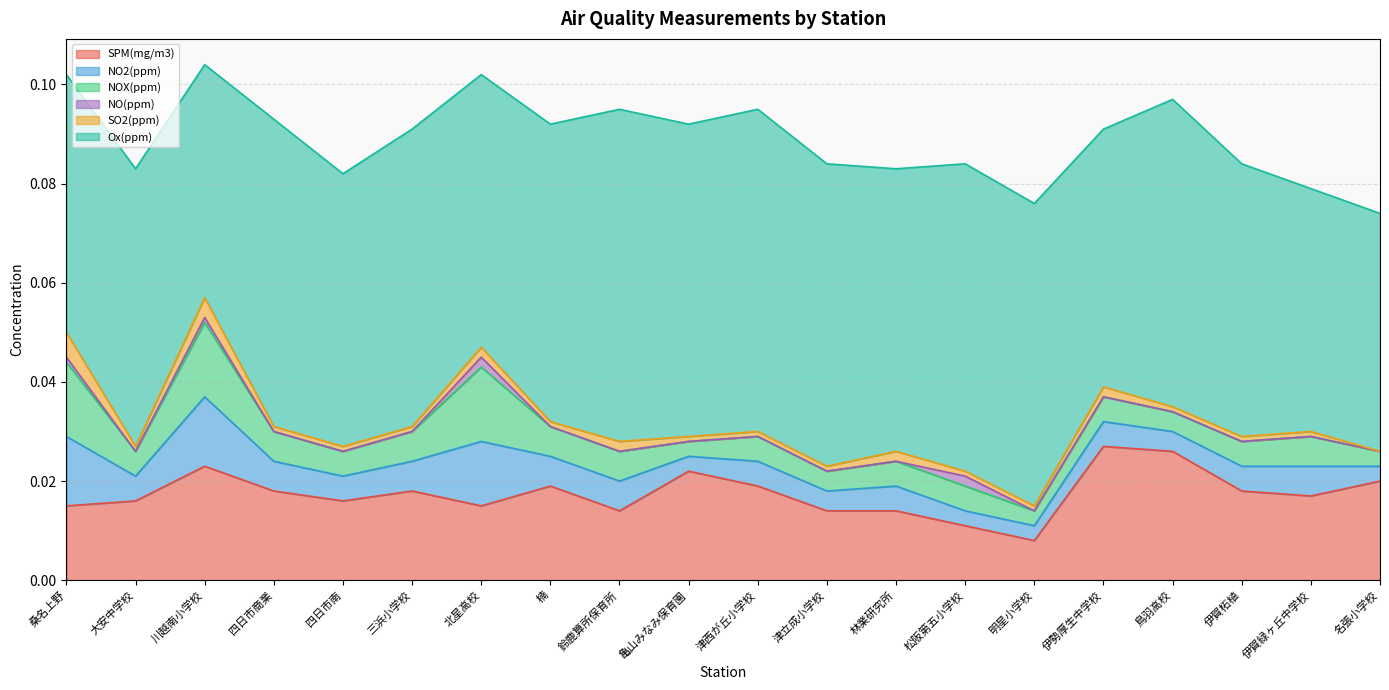

Reading right to left, list all the values displayed in this chart.

SPM(mg/m3): 名張小学校=0.0	伊賀緑ヶ丘中学校=0.0	伊賀柘植=0.0	鳥羽高校=0.0	伊勢厚生中学校=0.0	明星小学校=0.0	松阪第五小学校=0.0	林業研究所=0.0	津立成小学校=0.0	津西が丘小学校=0.0	亀山みなみ保育園=0.0	鈴鹿算所保育所=0.0	楠=0.0	北星高校=0.0	三浜小学校=0.0	四日市南=0.0	四日市商業=0.0	川越南小学校=0.0	大安中学校=0.0	桑名上野=0.0
NO2(ppm): 名張小学校=0.0	伊賀緑ヶ丘中学校=0.0	伊賀柘植=0.0	鳥羽高校=0.0	伊勢厚生中学校=0.0	明星小学校=0.0	松阪第五小学校=0.0	林業研究所=0.0	津立成小学校=0.0	津西が丘小学校=0.0	亀山みなみ保育園=0.0	鈴鹿算所保育所=0.0	楠=0.0	北星高校=0.0	三浜小学校=0.0	四日市南=0.0	四日市商業=0.0	川越南小学校=0.0	大安中学校=0.0	桑名上野=0.0
NOX(ppm): 名張小学校=0.0	伊賀緑ヶ丘中学校=0.0	伊賀柘植=0.0	鳥羽高校=0.0	伊勢厚生中学校=0.0	明星小学校=0.0	松阪第五小学校=0.0	林業研究所=0.0	津立成小学校=0.0	津西が丘小学校=0.0	亀山みなみ保育園=0.0	鈴鹿算所保育所=0.0	楠=0.0	北星高校=0.0	三浜小学校=0.0	四日市南=0.0	四日市商業=0.0	川越南小学校=0.0	大安中学校=0.0	桑名上野=0.0
NO(ppm): 名張小学校=0.0	伊賀緑ヶ丘中学校=0.0	伊賀柘植=0.0	鳥羽高校=0.0	伊勢厚生中学校=0.0	明星小学校=0.0	松阪第五小学校=0.0	林業研究所=0.0	津立成小学校=0.0	津西が丘小学校=0.0	亀山みなみ保育園=0.0	鈴鹿算所保育所=0.0	楠=0.0	北星高校=0.0	三浜小学校=0.0	四日市南=0.0	四日市商業=0.0	川越南小学校=0.0	大安中学校=0.0	桑名上野=0.0
SO2(ppm): 名張小学校=0.0	伊賀緑ヶ丘中学校=0.0	伊賀柘植=0.0	鳥羽高校=0.0	伊勢厚生中学校=0.0	明星小学校=0.0	松阪第五小学校=0.0	林業研究所=0.0	津立成小学校=0.0	津西が丘小学校=0.0	亀山みなみ保育園=0.0	鈴鹿算所保育所=0.0	楠=0.0	北星高校=0.0	三浜小学校=0.0	四日市南=0.0	四日市商業=0.0	川越南小学校=0.0	大安中学校=0.0	桑名上野=0.0
Ox(ppm): 名張小学校=0.0	伊賀緑ヶ丘中学校=0.0	伊賀柘植=0.1	鳥羽高校=0.1	伊勢厚生中学校=0.1	明星小学校=0.1	松阪第五小学校=0.1	林業研究所=0.1	津立成小学校=0.1	津西が丘小学校=0.1	亀山みなみ保育園=0.1	鈴鹿算所保育所=0.1	楠=0.1	北星高校=0.1	三浜小学校=0.1	四日市南=0.1	四日市商業=0.1	川越南小学校=0.0	大安中学校=0.1	桑名上野=0.1